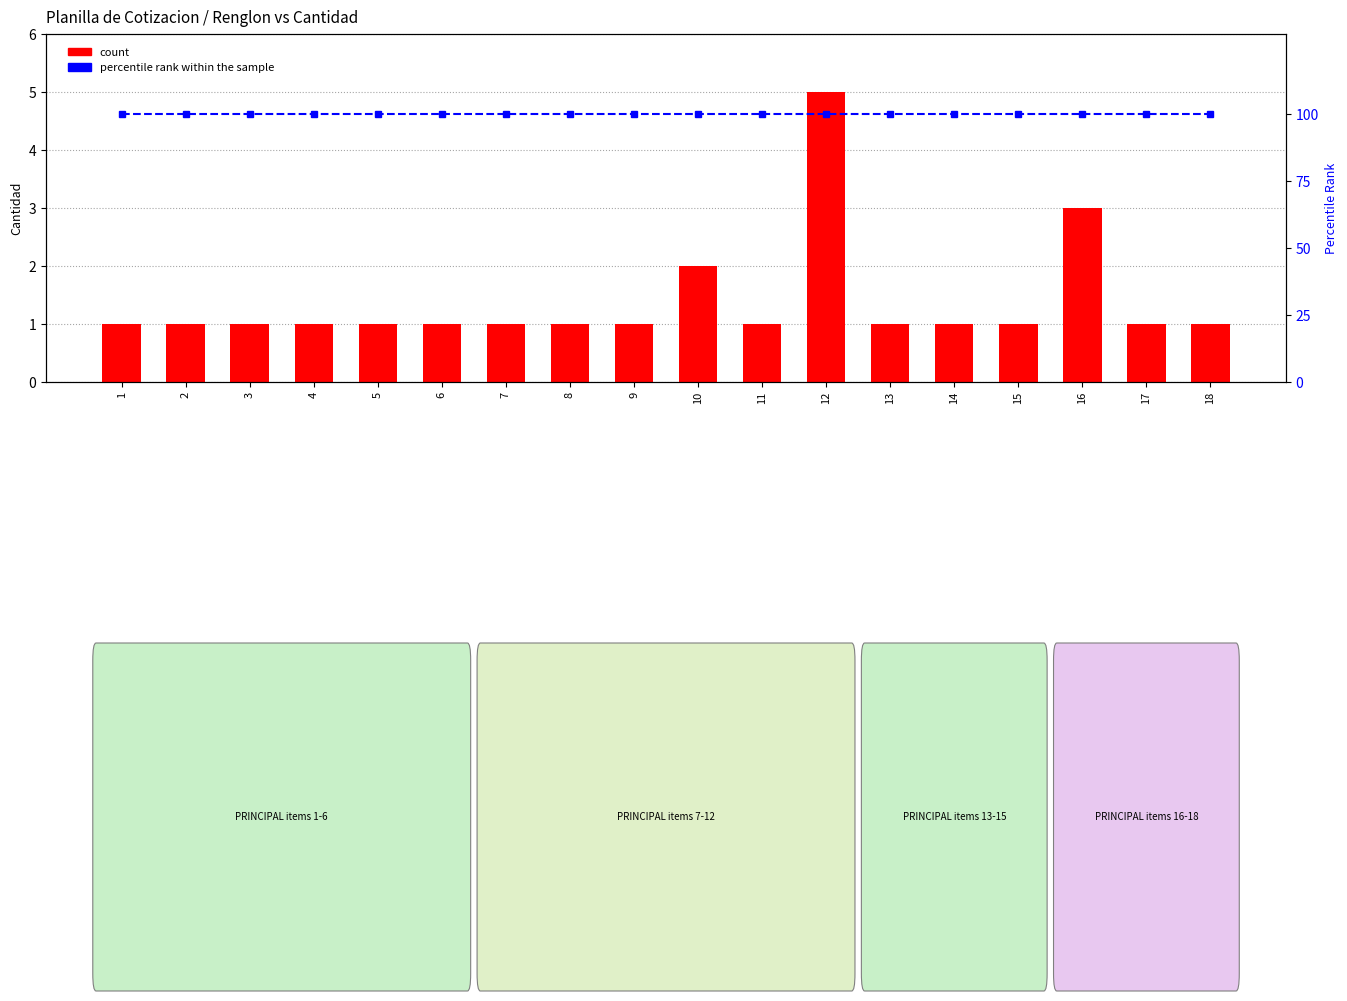

Reading right to left, transcribe all the data shown in this chart.

count: 18=1	17=1	16=3	15=1	14=1	13=1	12=5	11=1	10=2	9=1	8=1	7=1	6=1	5=1	4=1	3=1	2=1	1=1
percentile rank within the sample: 18=100	17=100	16=100	15=100	14=100	13=100	12=100	11=100	10=100	9=100	8=100	7=100	6=100	5=100	4=100	3=100	2=100	1=100